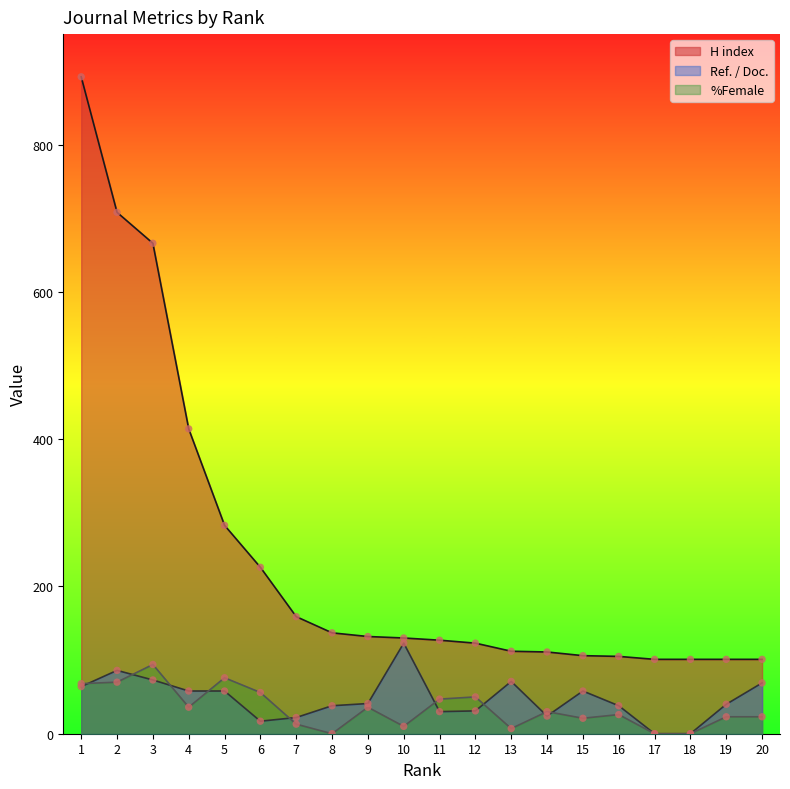

Which series has the largest total across all categories?

H index